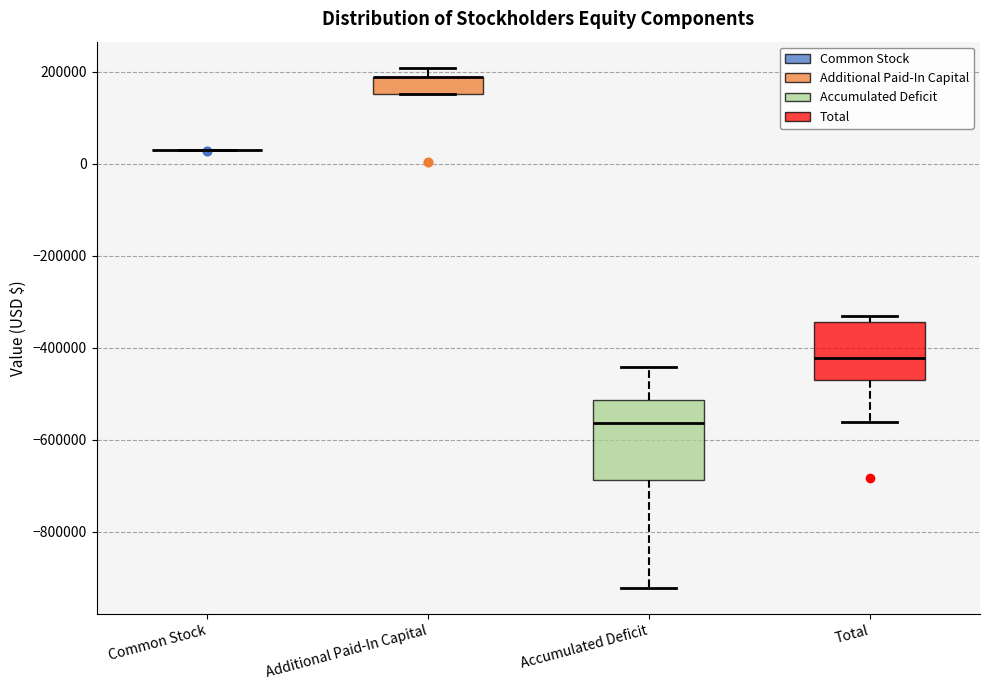

Reading left to right, read every box against the y-axis: the position of its median line, the range the box covers, and the ends of its whiskers. The values are not printed on the chart, so give them approximately, as read against the axis.

Common Stock: box collapsed to a line at 20000, whiskers 20000 to 20000
Additional Paid-In Capital: median 180000 (drawn on the box's upper edge), box 160000 to 180000, whiskers 160000 to 200000
Accumulated Deficit: median -560000, box -680000 to -520000, whiskers -920000 to -440000
Total: median -420000, box -480000 to -340000, whiskers -560000 to -340000 (just above the box's upper edge)